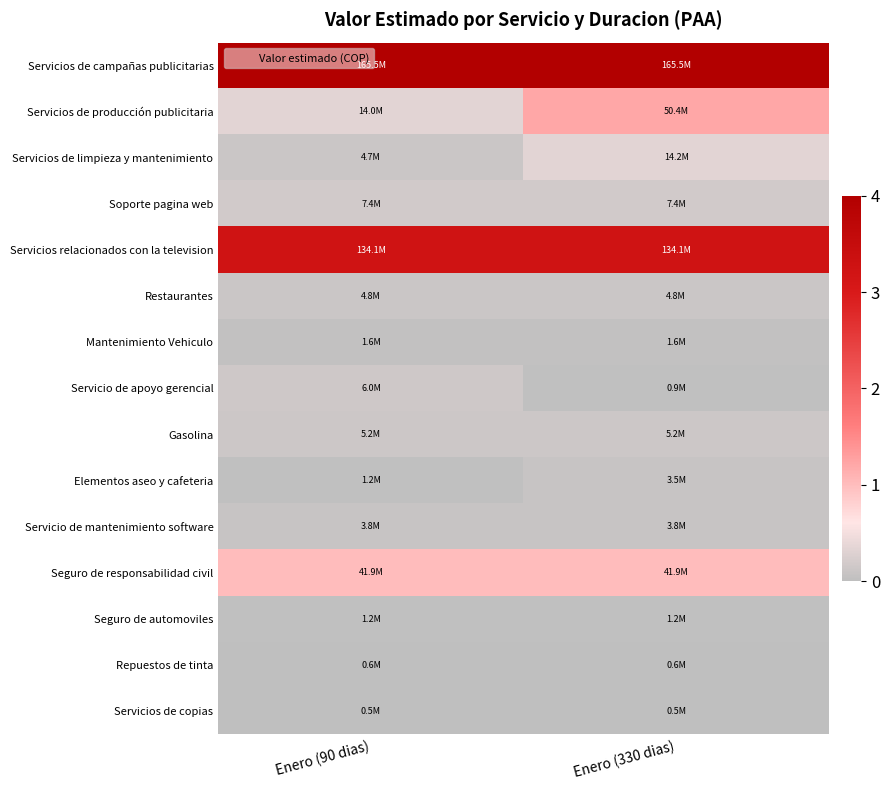

Reading left to right, transcribe all the data shown in this chart.

Servicios de campañas publicitarias: Enero (90 dias)=165520000	Enero (330 dias)=165520000
Servicios de producción publicitaria: Enero (90 dias)=13998145	Enero (330 dias)=50418855
Servicios de limpieza y mantenimiento: Enero (90 dias)=4719942	Enero (330 dias)=14171234
Soporte pagina web: Enero (90 dias)=7386636	Enero (330 dias)=7386636
Servicios relacionados con la television: Enero (90 dias)=134081620	Enero (330 dias)=134081620
Restaurantes: Enero (90 dias)=4817912	Enero (330 dias)=4817912
Mantenimiento Vehiculo: Enero (90 dias)=1608033	Enero (330 dias)=1608033
Servicio de apoyo gerencial: Enero (90 dias)=6000000	Enero (330 dias)=920950
Gasolina: Enero (90 dias)=5200000	Enero (330 dias)=5200000
Elementos aseo y cafeteria: Enero (90 dias)=1232690	Enero (330 dias)=3497921
Servicio de mantenimiento software: Enero (90 dias)=3824040	Enero (330 dias)=3824040
Seguro de responsabilidad civil: Enero (90 dias)=41860740	Enero (330 dias)=41860740
Seguro de automoviles: Enero (90 dias)=1226090	Enero (330 dias)=1226090
Repuestos de tinta: Enero (90 dias)=604170	Enero (330 dias)=604170
Servicios de copias: Enero (90 dias)=523042	Enero (330 dias)=523042